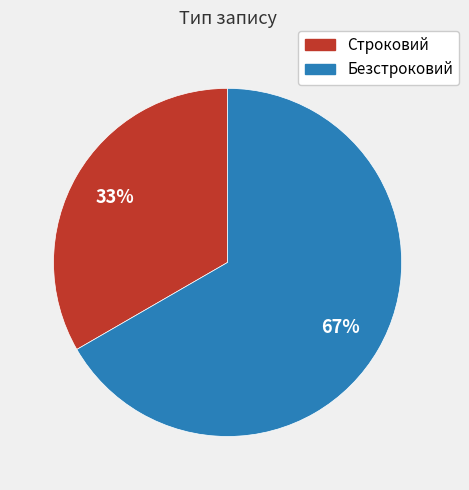

True or false: Безстроковий accounts for 67% of the total.

True